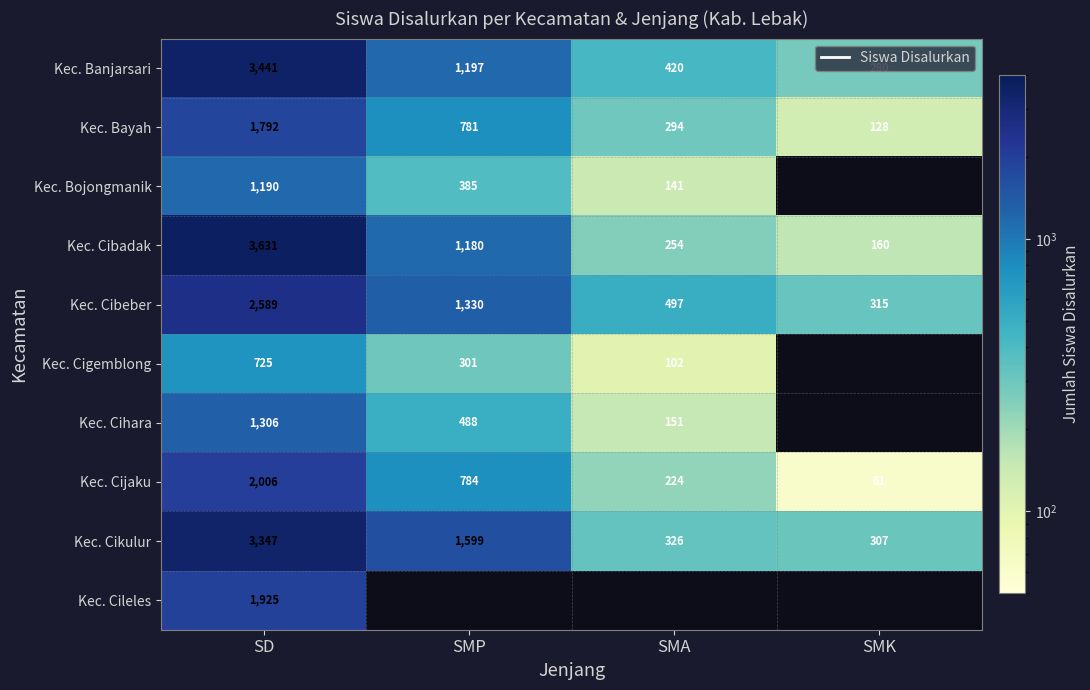

At which category is the sum across all series the highest?

SD